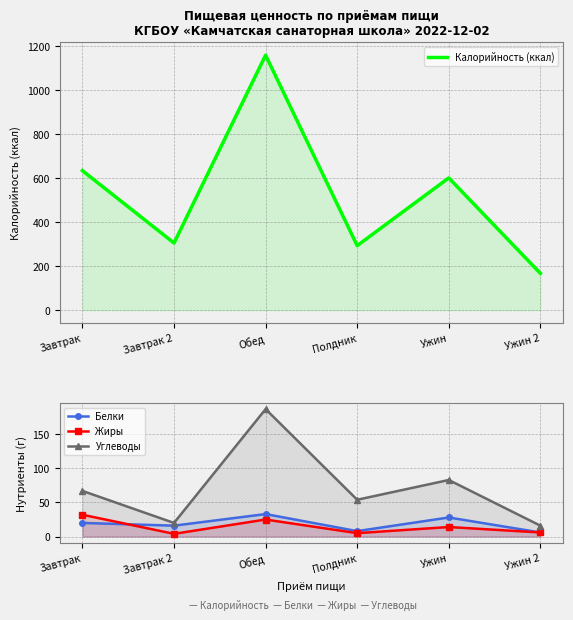

Reading left to right, what are all the values shown in this chart?

Калорийность (ккал): 634	305	1159	293	601	167
Белки: 20	16	33	8	28	6
Жиры: 32	4	25	5	14	6
Углеводы: 67	20	187	54	83	16